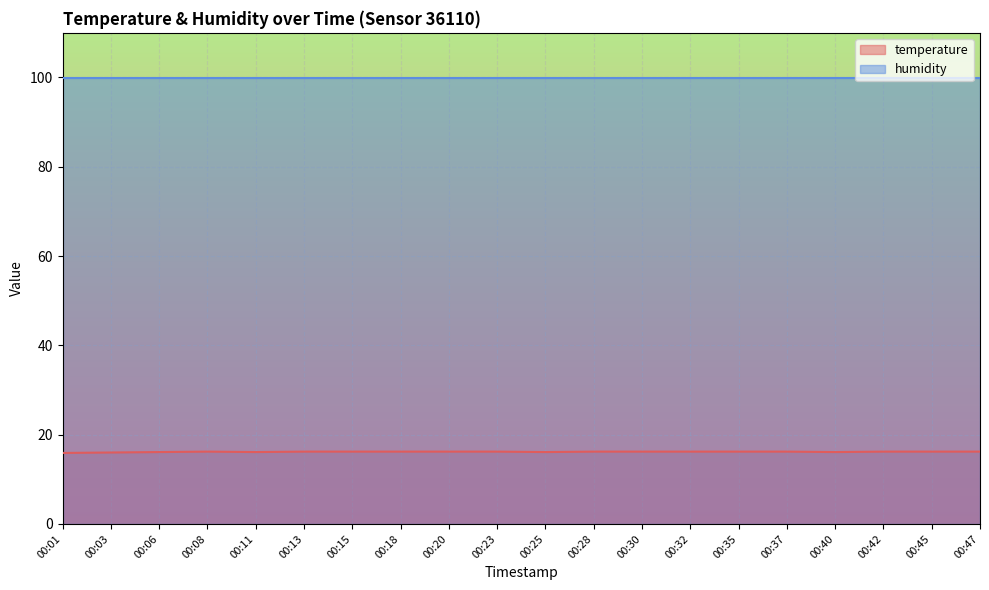

List the series in order of their overall mean, highest first.

humidity, temperature